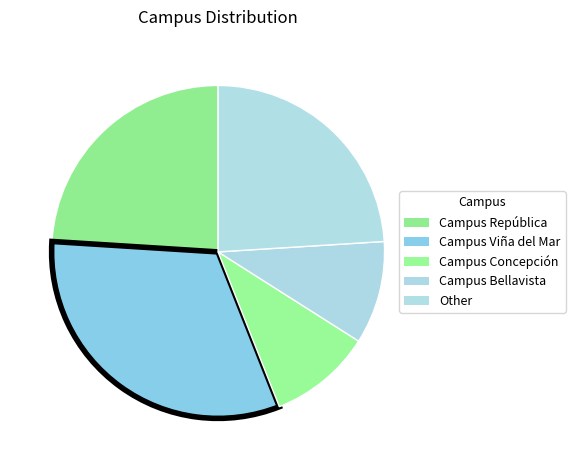

How many segments does this pie chart have?

5